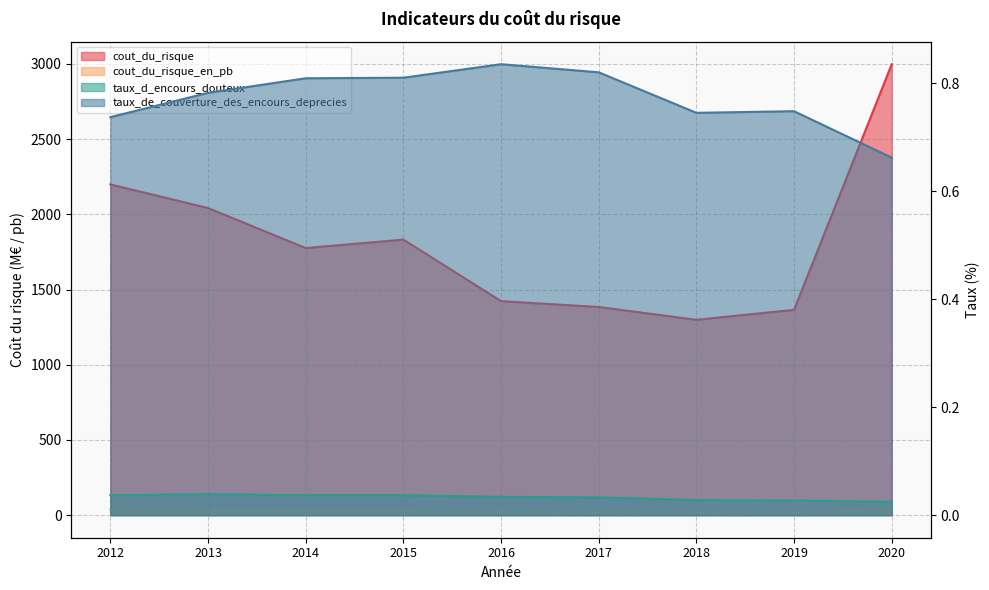

Reading left to right, transcribe all the data shown in this chart.

cout_du_risque: 2012=2199.0	2013=2042.0	2014=1776.0	2015=1832.0	2016=1423.0	2017=1384.0	2018=1299.0	2019=1365.0	2020=2998.0
cout_du_risque_en_pb: 2012=37.0	2013=35.0	2014=29.0	2015=29.0	2016=22.0	2017=20.0	2018=19.0	2019=19.0	2020=41.0
taux_d_encours_douteux: 2012=0.0	2013=0.0	2014=0.0	2015=0.0	2016=0.0	2017=0.0	2018=0.0	2019=0.0	2020=0.0
taux_de_couverture_des_encours_deprecies: 2012=0.7	2013=0.8	2014=0.8	2015=0.8	2016=0.8	2017=0.8	2018=0.7	2019=0.7	2020=0.7